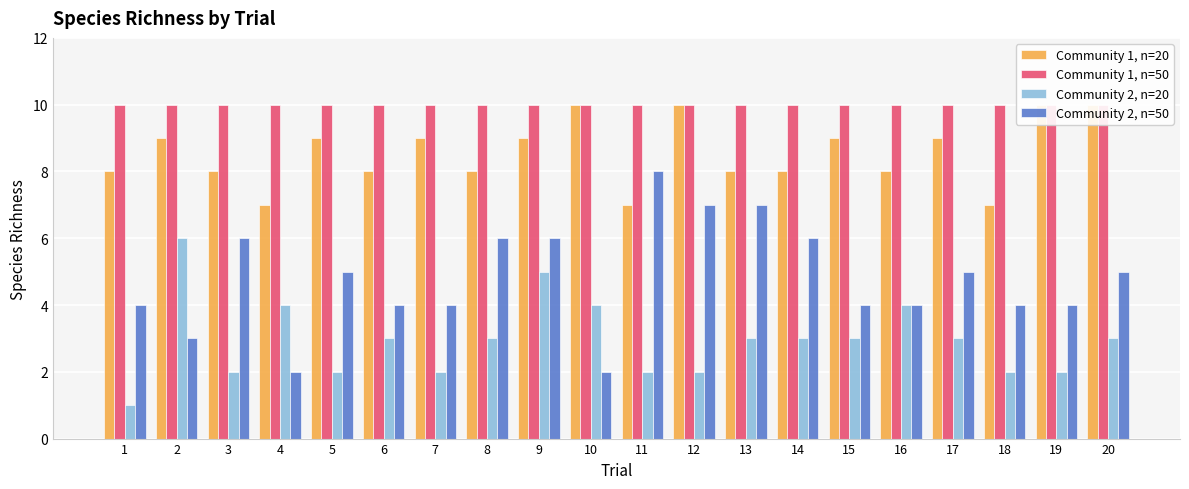

Which series has the widest spread of values?

Community 2, n=50